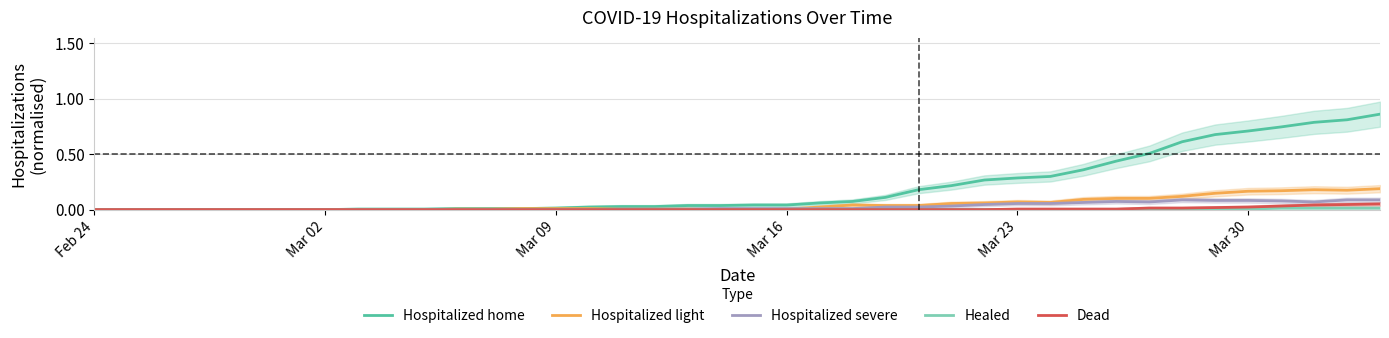

How many positive values does the Dead series have?

12